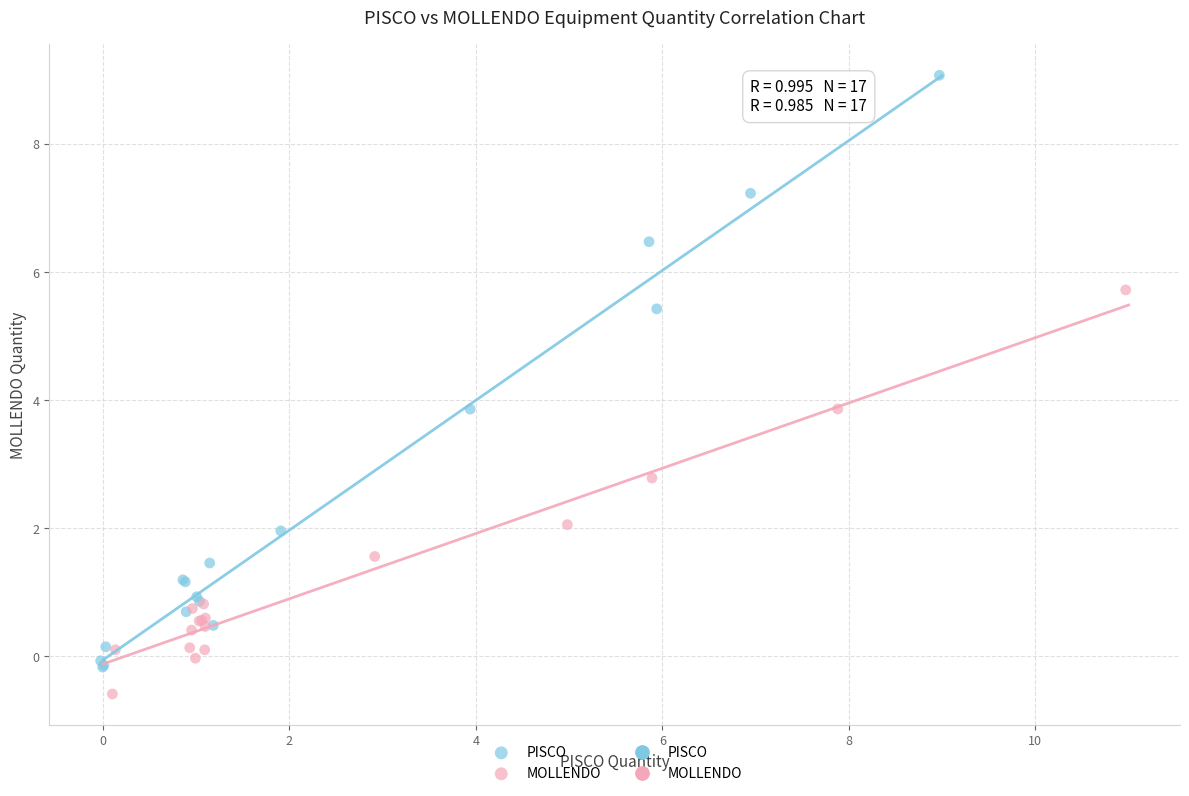

Which series reaches the maximum Y coordinate?

PISCO